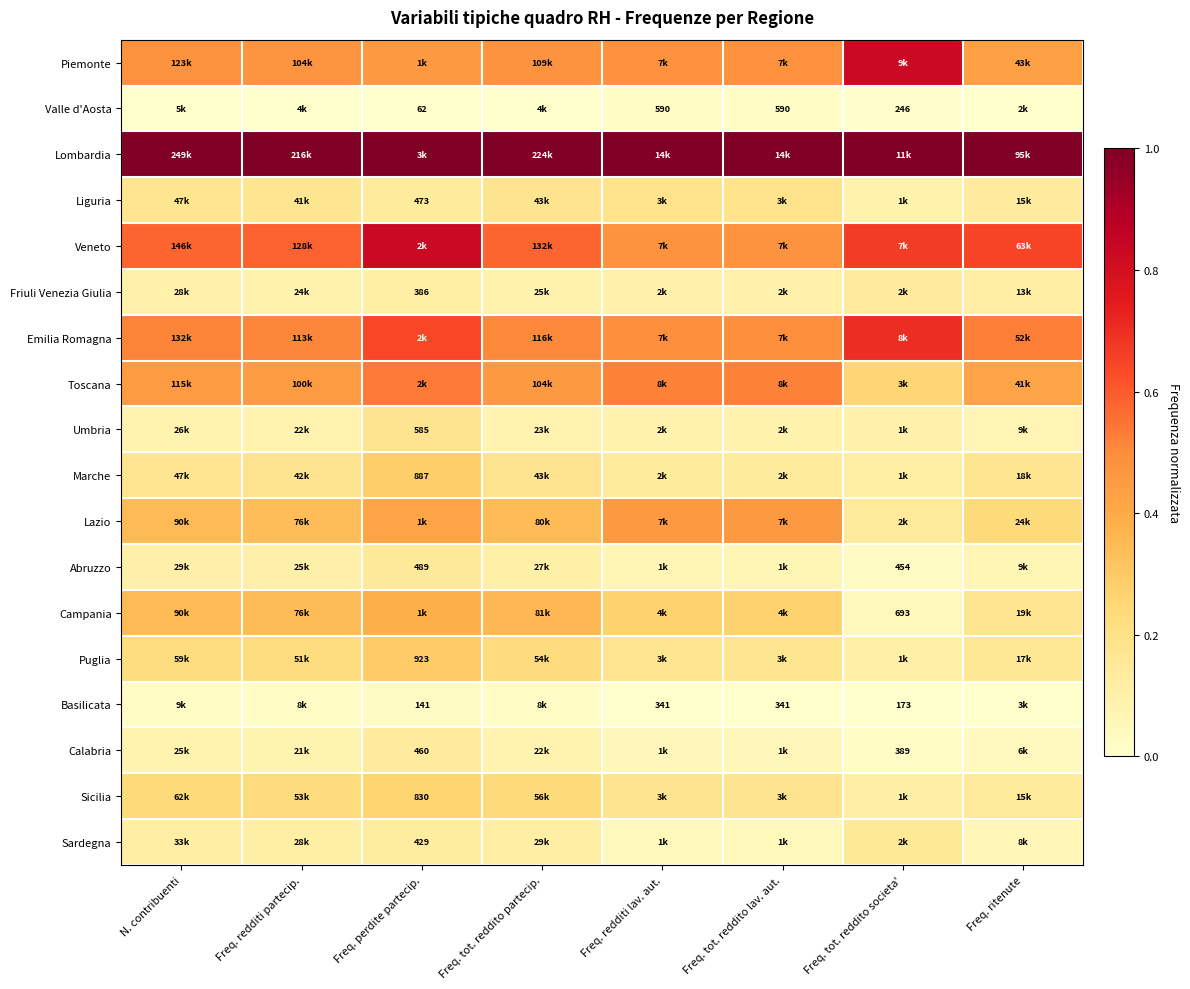

How many data points does each series have?

8